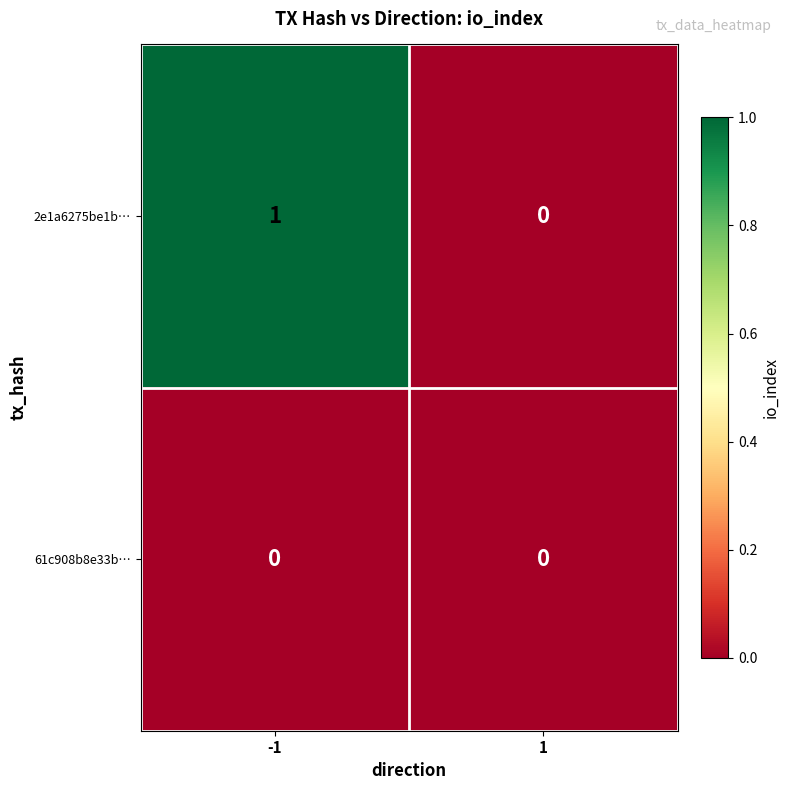

The 2e1a6275be1b… series shows 0 at 1. True or false?

True